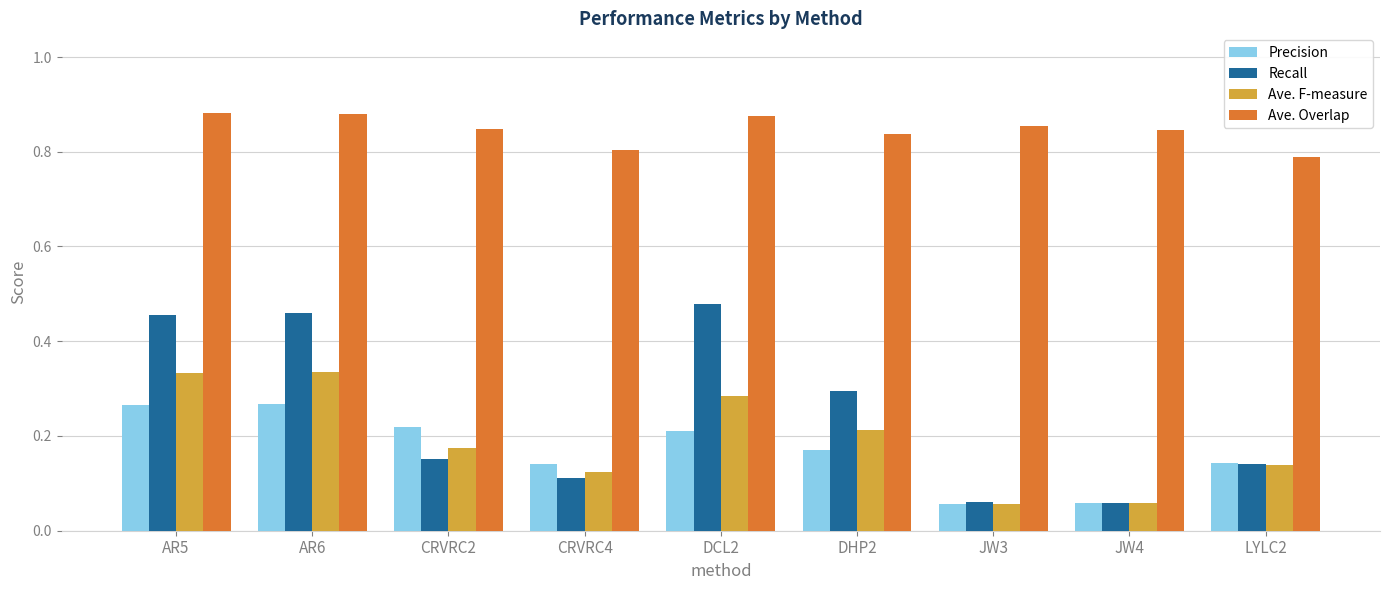

Which series has the largest total across all categories?

Ave. Overlap